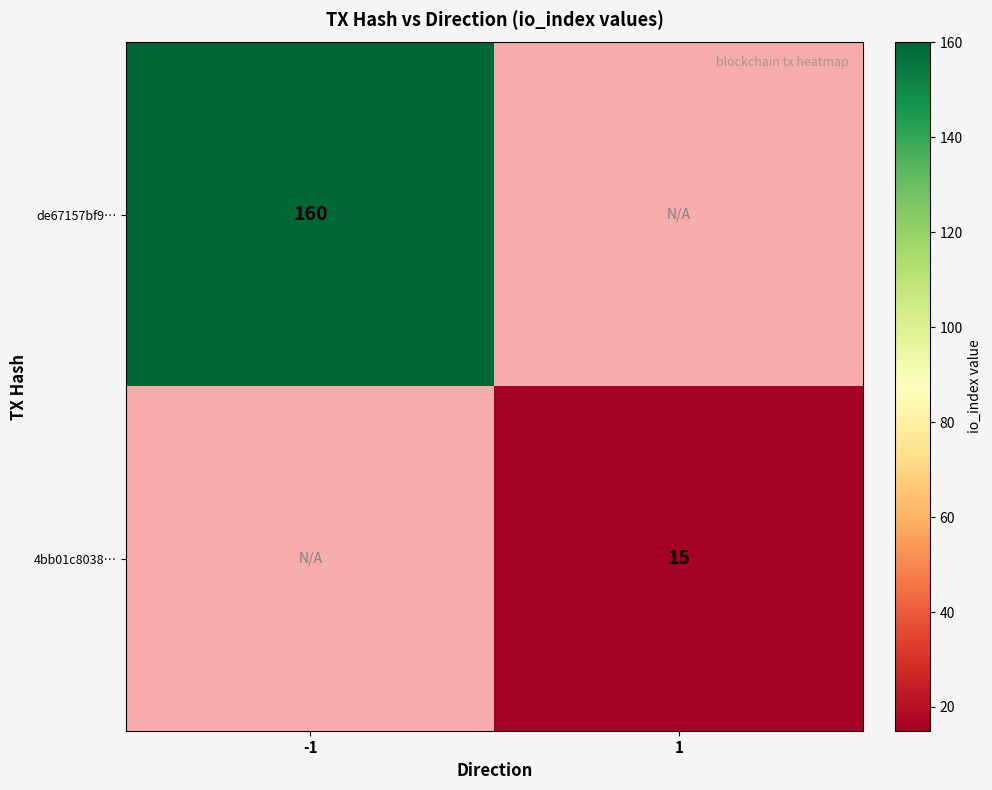

How many data points does each series have?

2